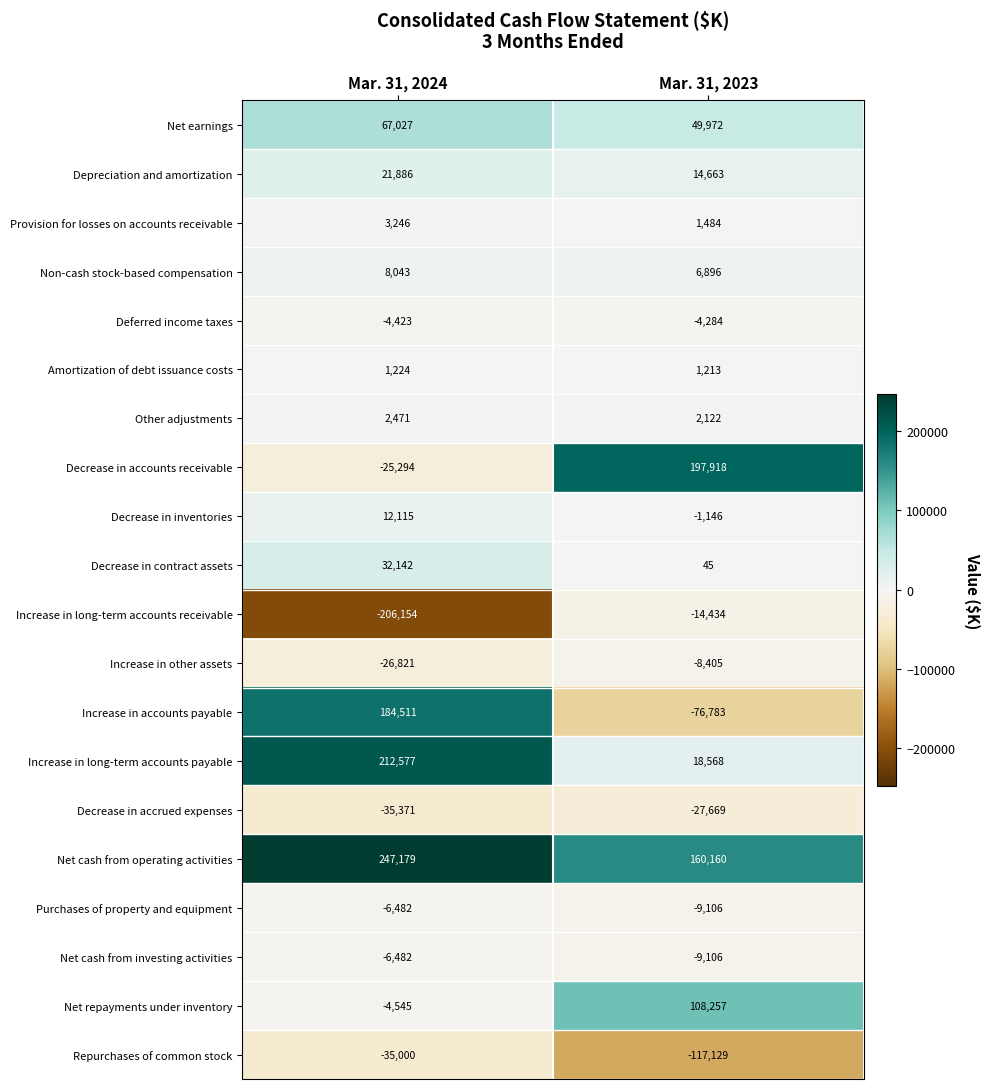

What is the minimum value for Increase in other assets?

-26821